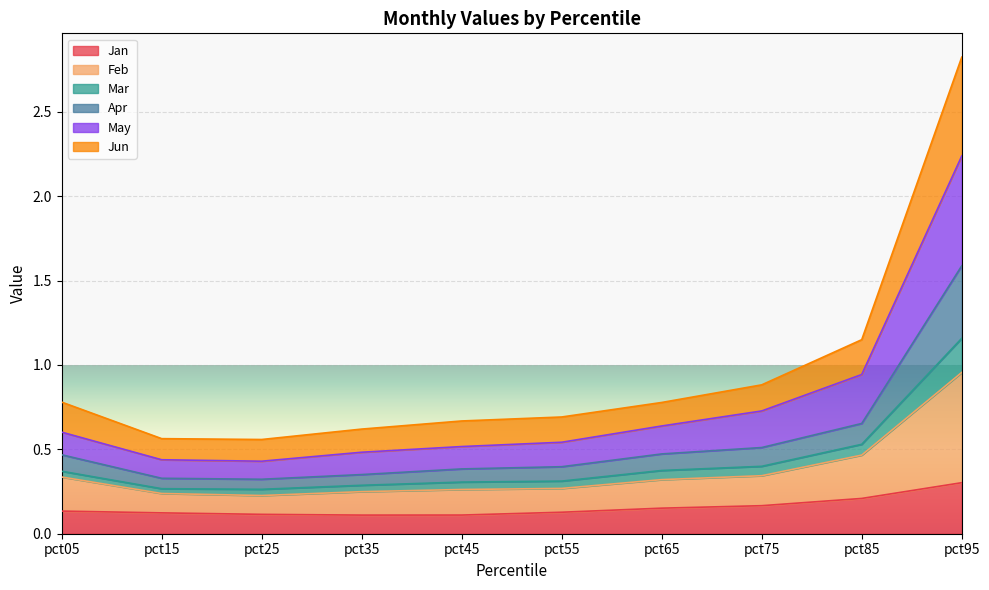

At which label does Jan reach its peak?

pct95